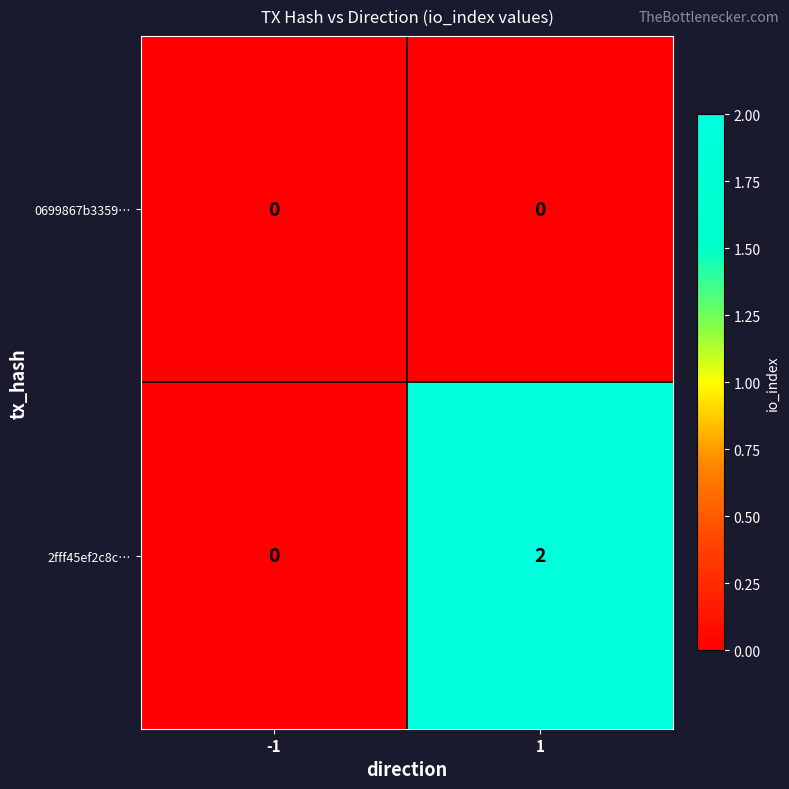

Reading right to left, list all the values displayed in this chart.

0699867b3359…: 0	0
2fff45ef2c8c…: 2	0